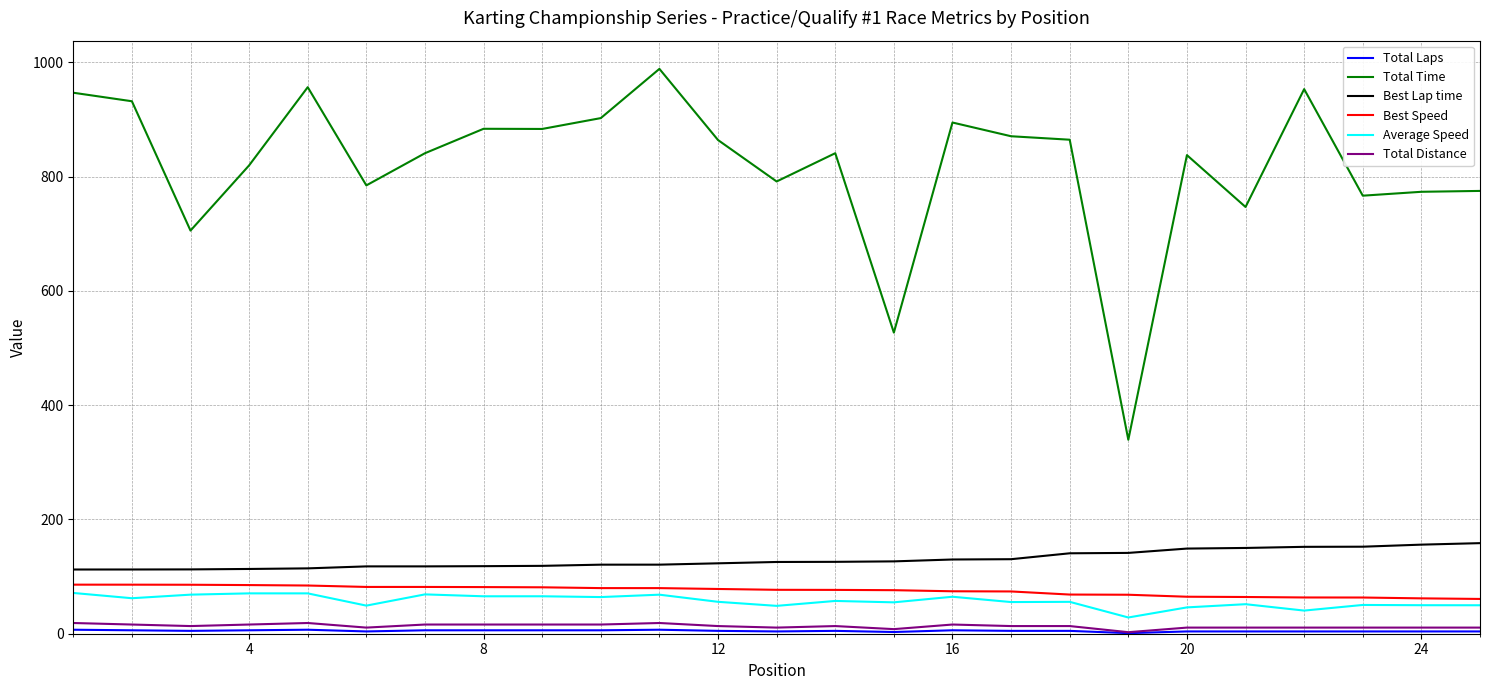

Which series has the largest range (max minus min)?

Total Time